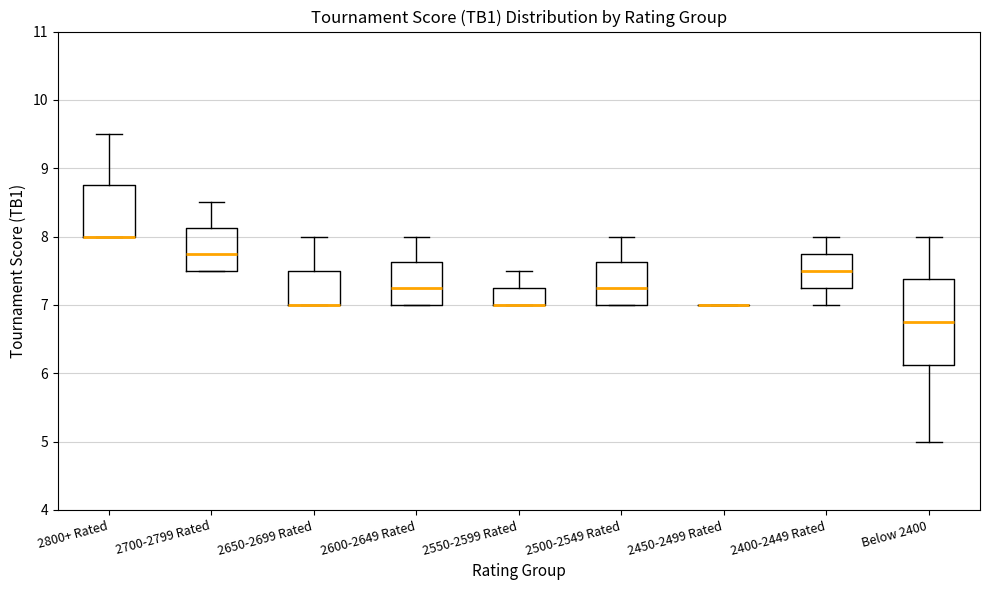

Which box is the tallest, from its lower edge to its upper edge?

Below 2400